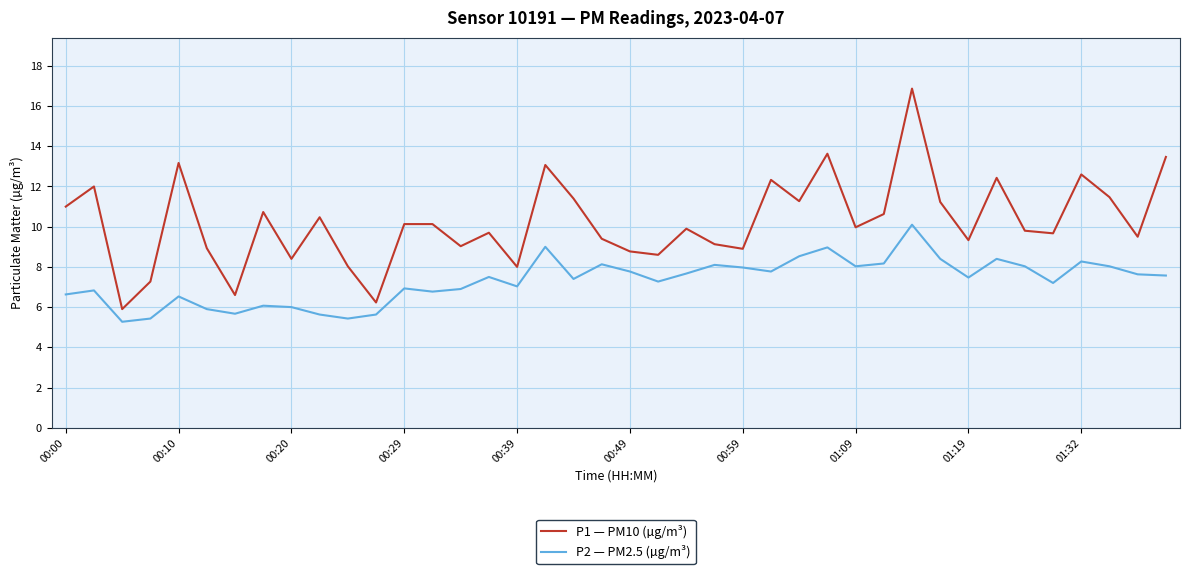

What is the maximum value for P2 — PM2.5 (µg/m³)?

10.1